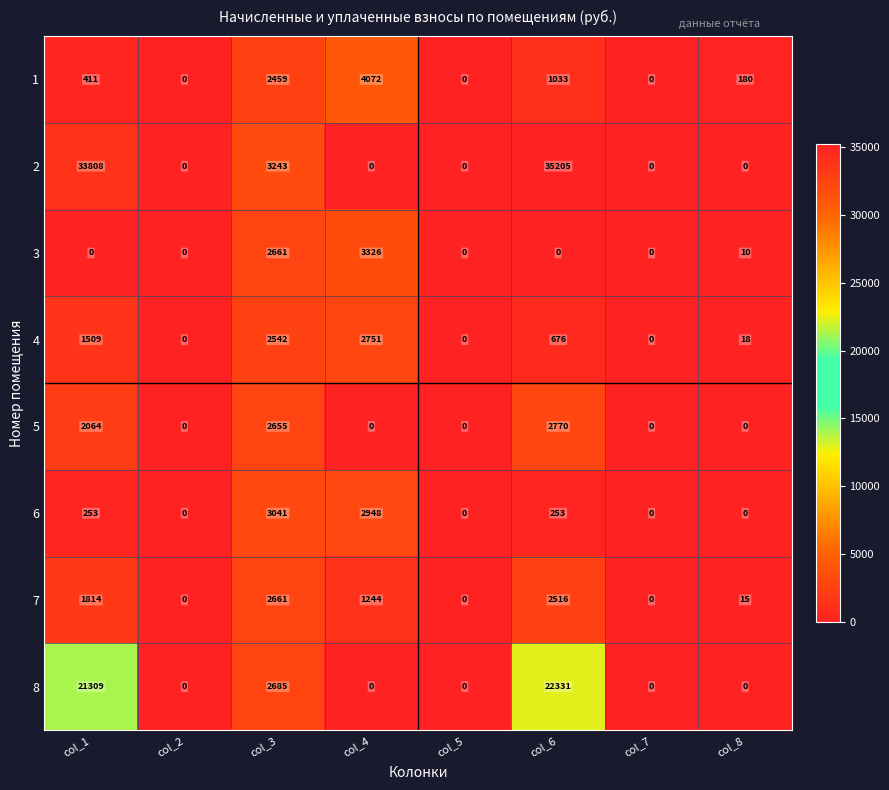

What is the spread (max minus min) of values at col_4?

4072